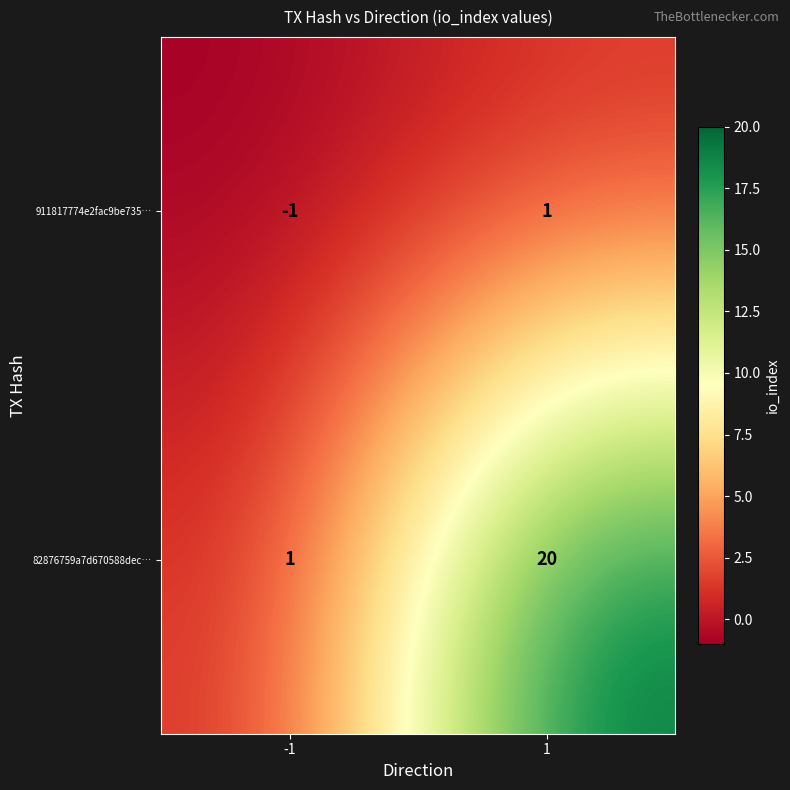

What is the maximum value shown in the chart?

20